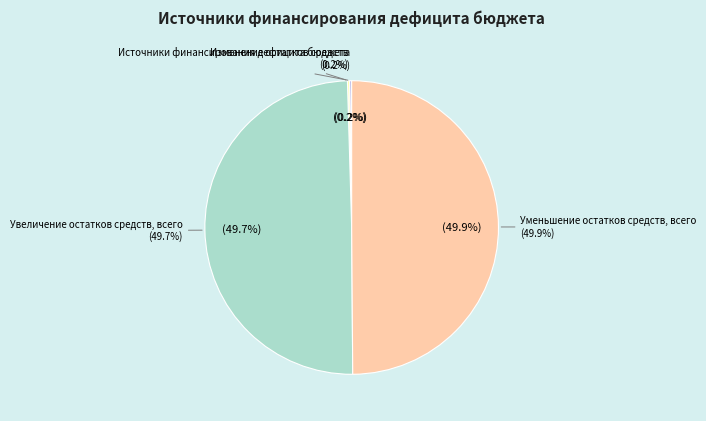

To the nearest percent, what is the average slice percentage?

25%